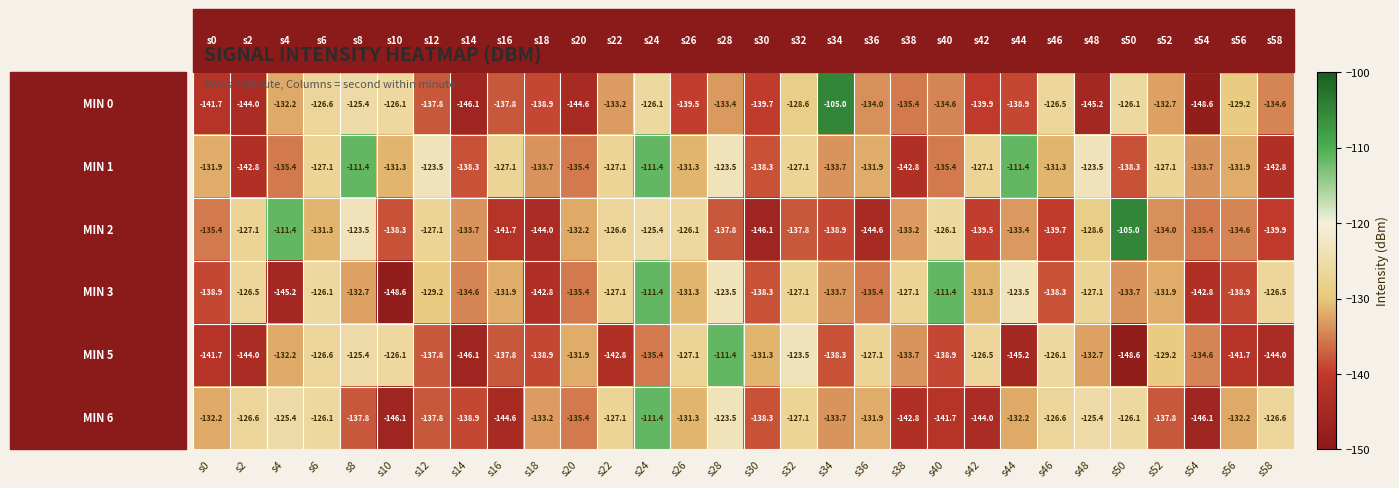

What is the sum of the min 0 values at s24 and s48?

-271.3